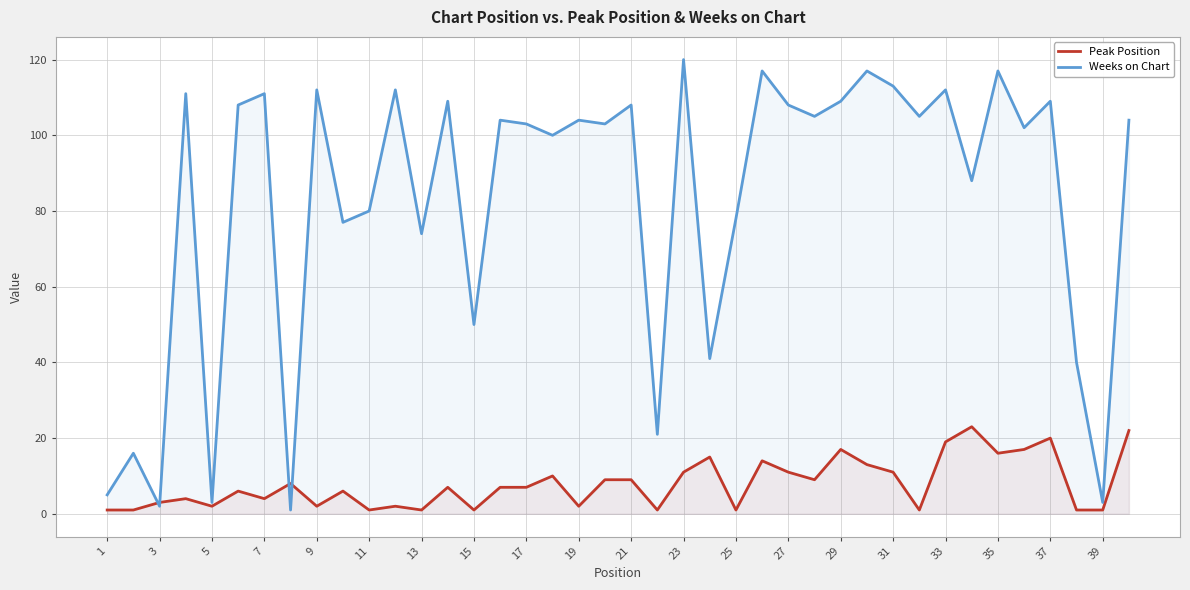

After their last crossing, which series has the higher values: Weeks on Chart or Peak Position?

Weeks on Chart